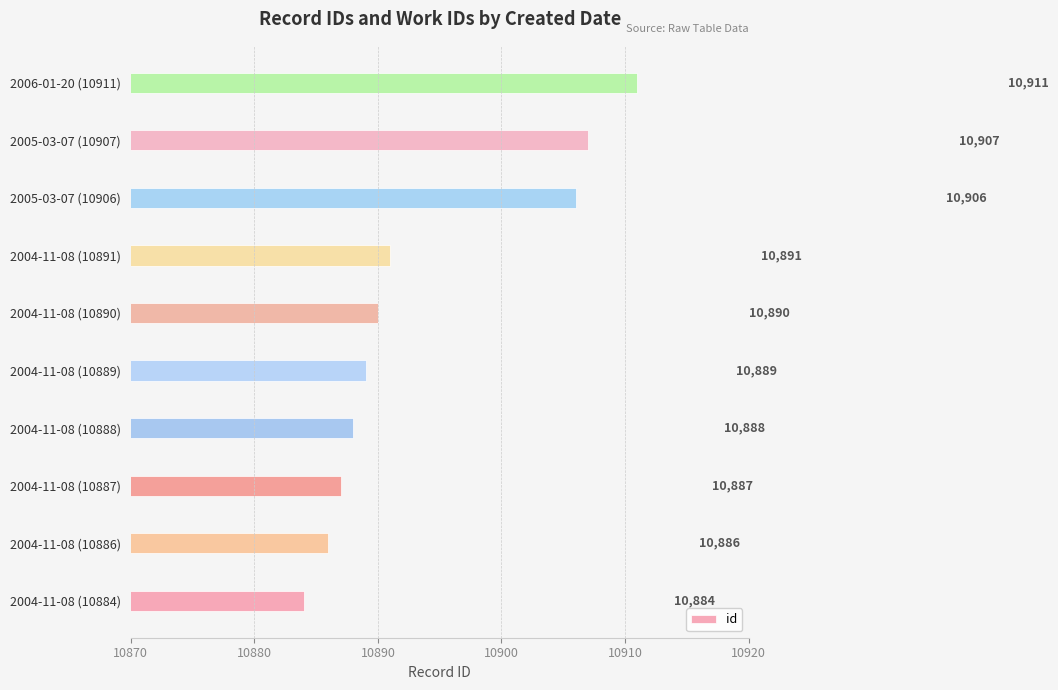

List the labels in order of value, largest first.

2006-01-20 (10911), 2005-03-07 (10907), 2005-03-07 (10906), 2004-11-08 (10891), 2004-11-08 (10890), 2004-11-08 (10889), 2004-11-08 (10888), 2004-11-08 (10887), 2004-11-08 (10886), 2004-11-08 (10884)